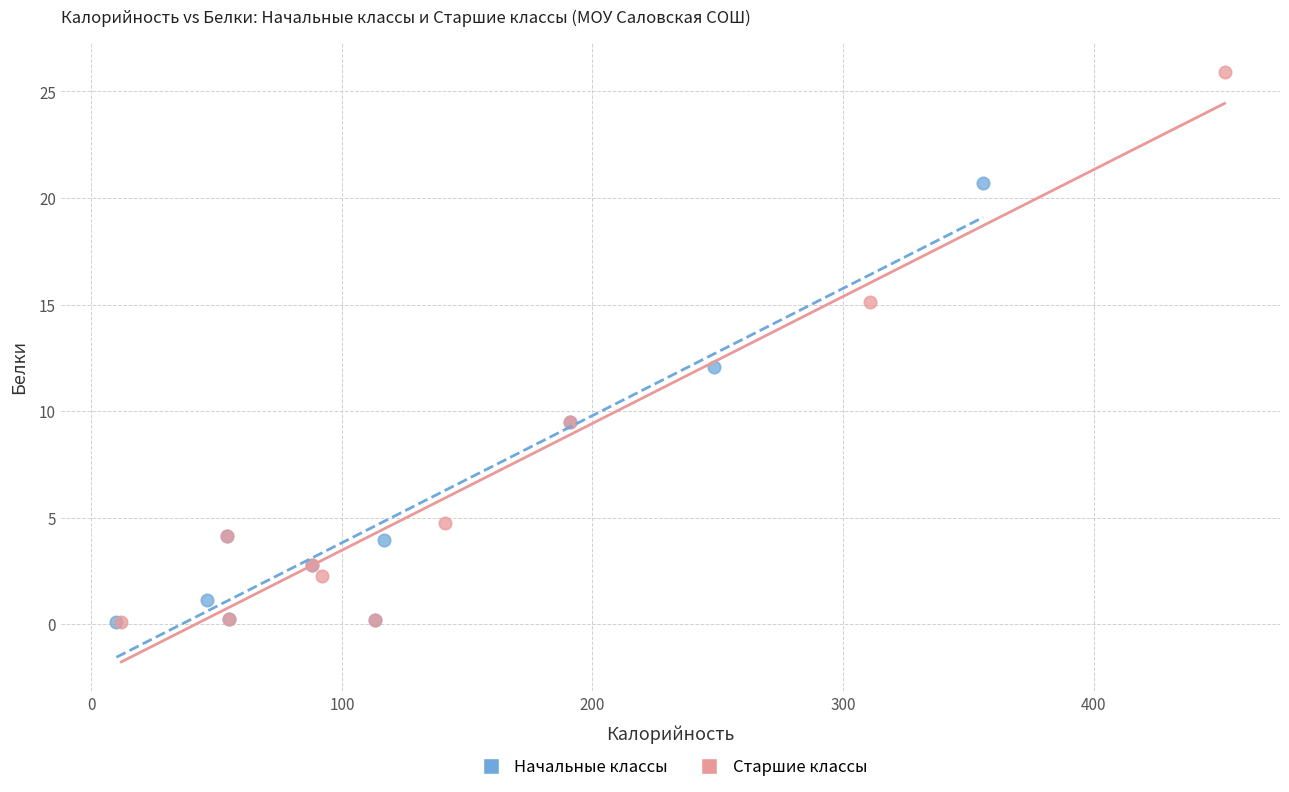

What are all the series names shown in the legend?

Начальные классы, Старшие классы